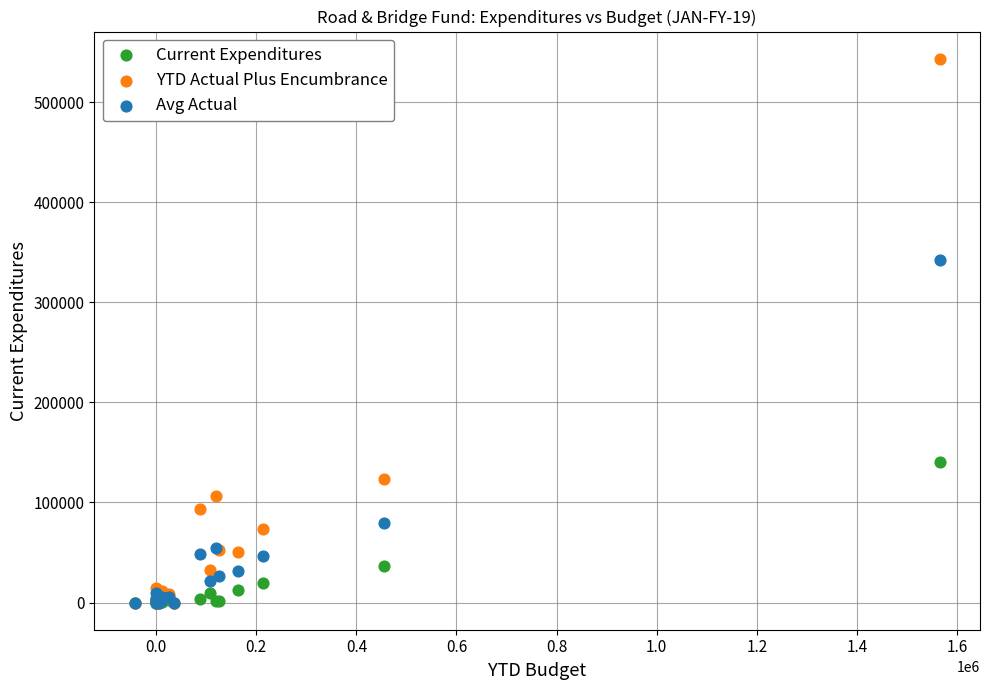

In the Avg Actual series, what Y value is closest to 170875?

79520.8